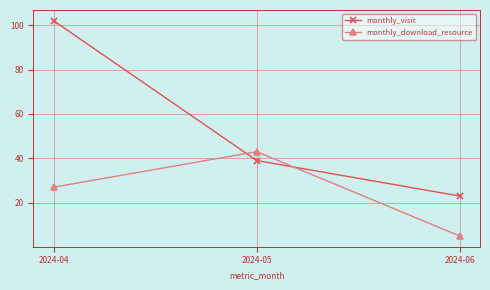

At which category does the chart reach its minimum across all series?

2024-06